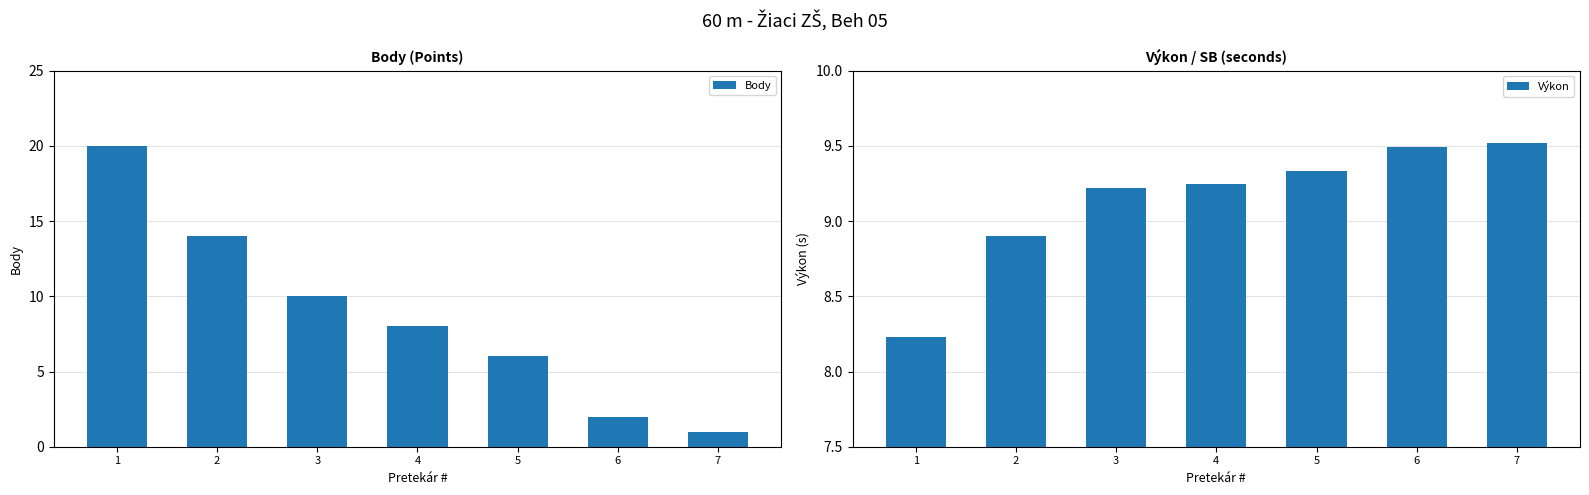

What is the value of the Výkon bar at the 5th from the left?

9.3